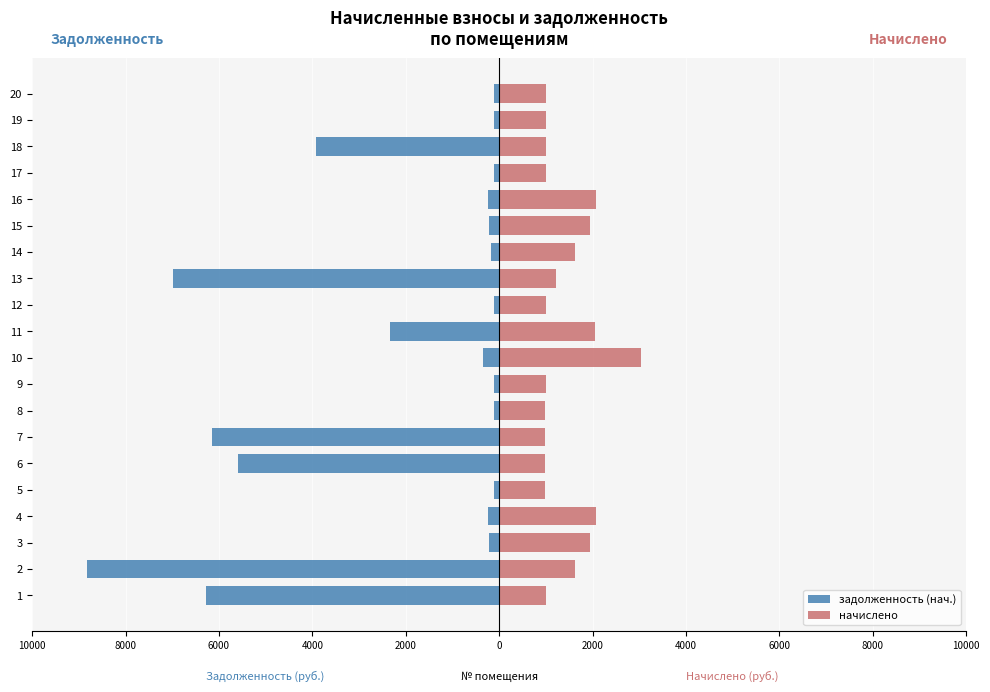

How many values in the задолженность (нач.) series exceed -216?

9